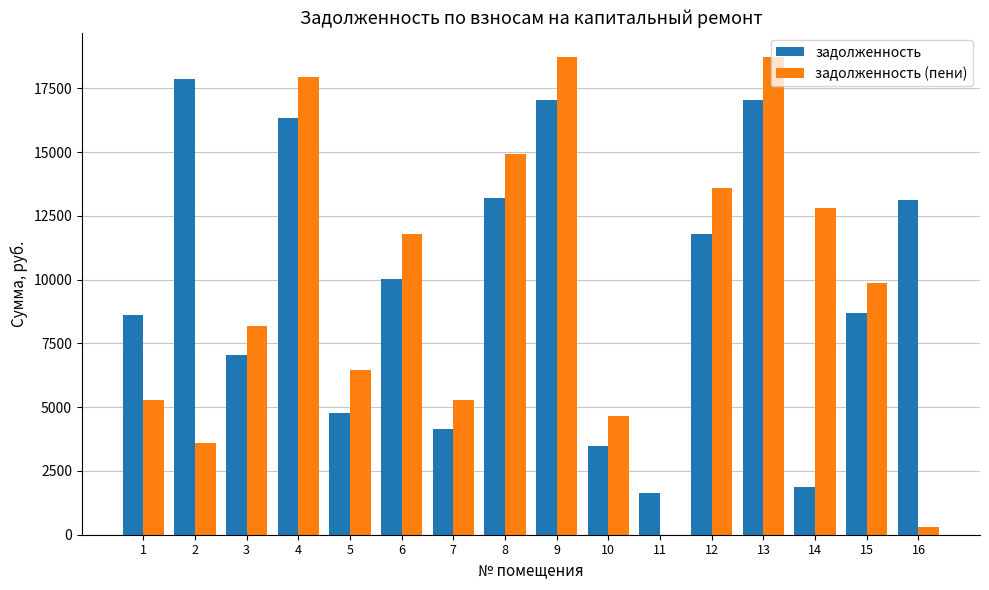

Is the value of задолженность at 15 greater than the value of задолженность (пени) at 15?

No